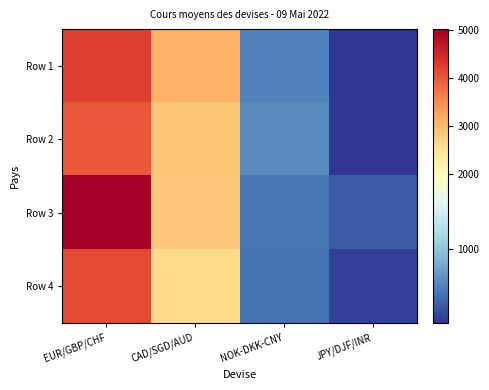

At how many categories does at least one series exceed 4958?

1